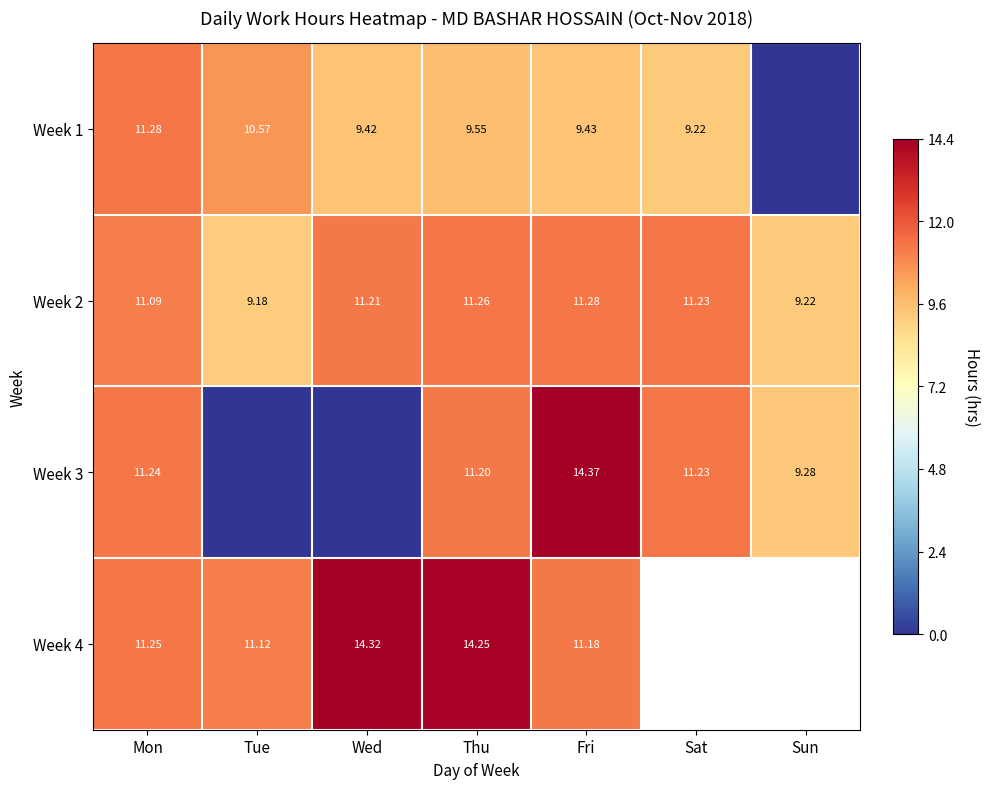

Count the number of data series in this chart.

4